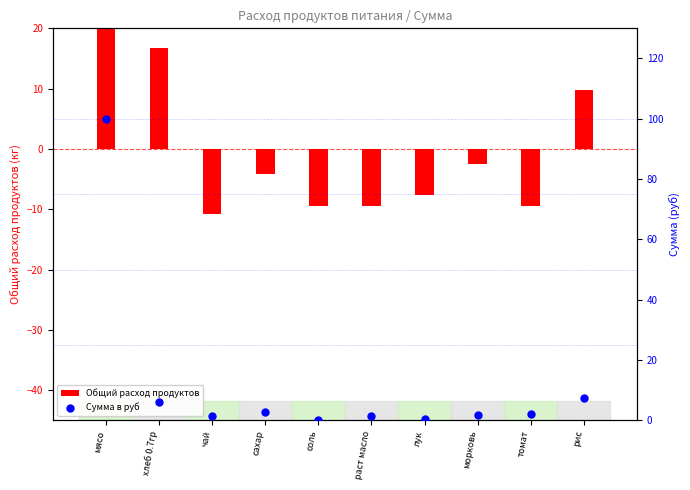

What are all the series names shown in the legend?

Общий расход продуктов, Сумма в руб